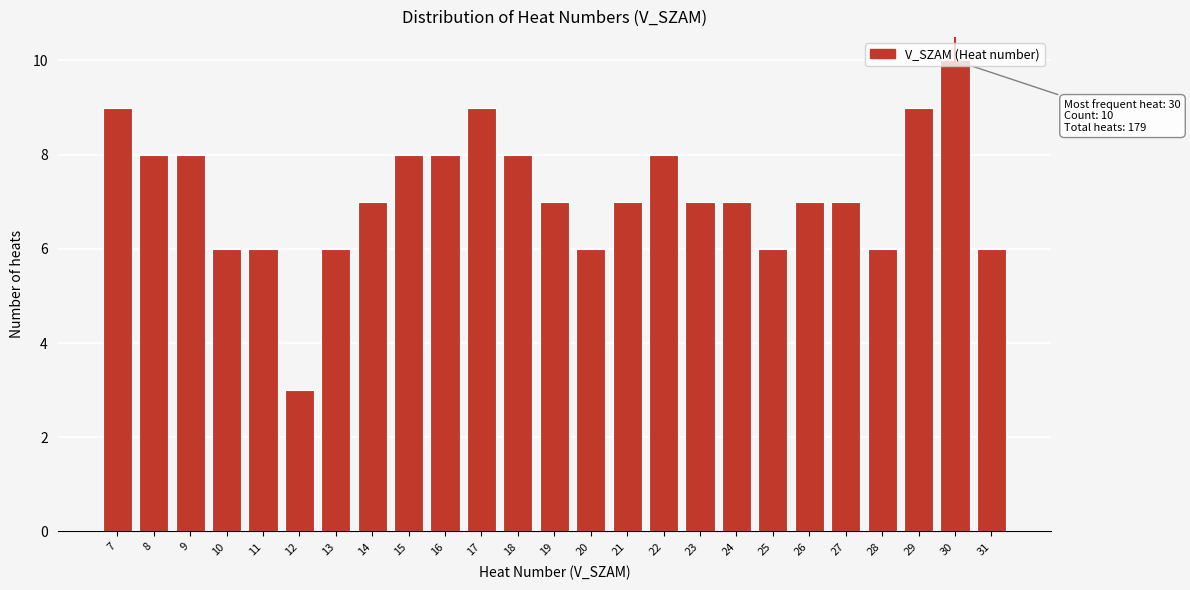

Read the value at 16.

8